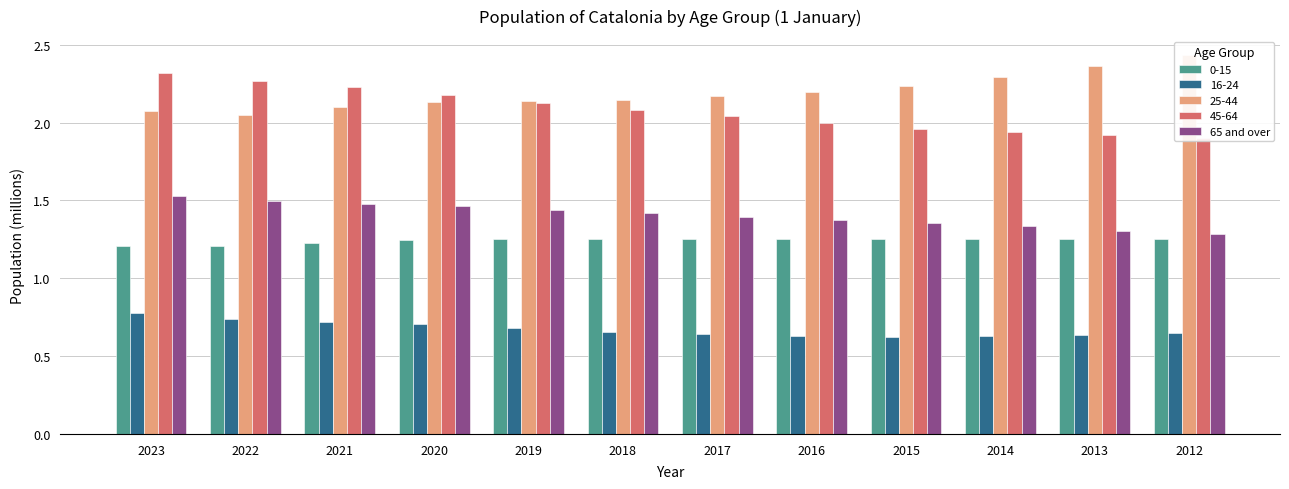

Which label corresponds to the smallest value in the chart?

2012